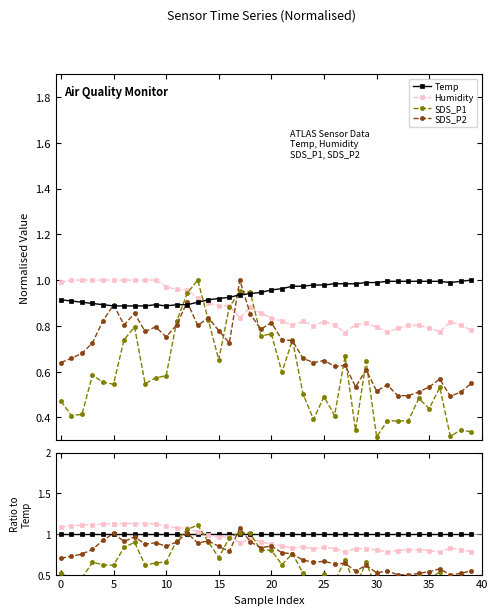

What is the average value of the Humidity series?

0.9